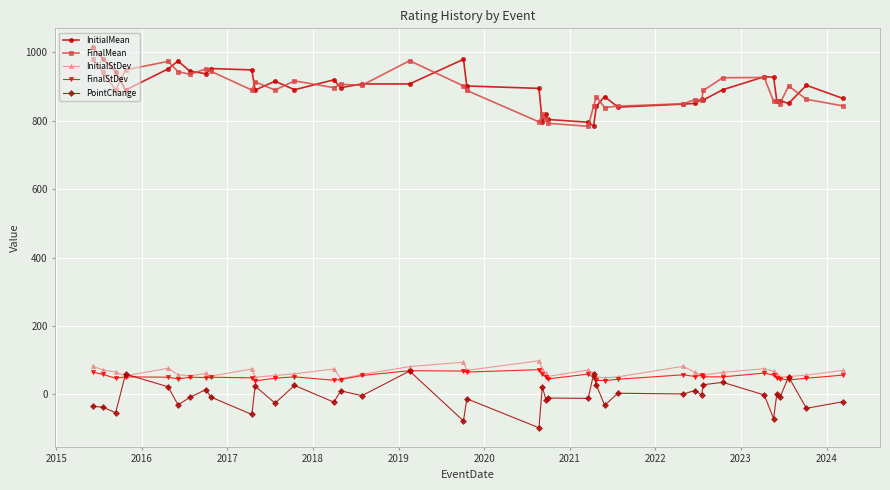

True or false: InitialMean has more than 0 interior local peaks.

True